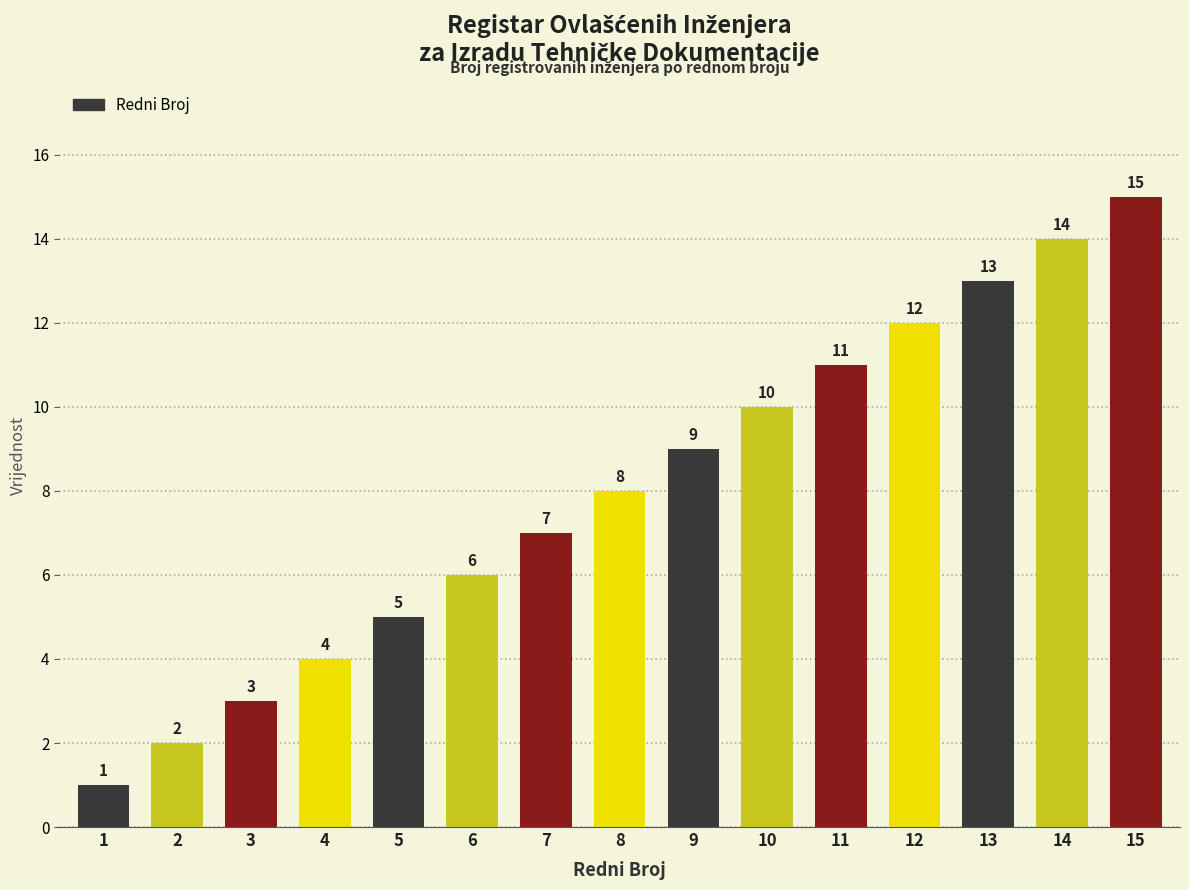

What is the value of the 1st bar from the left?

1